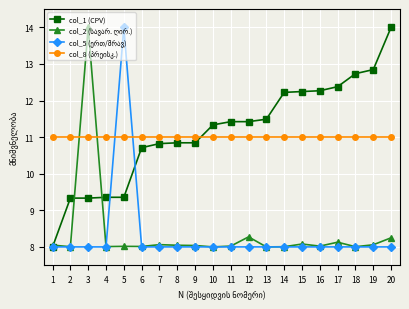

What is the value of the col_1 (CPV) point at the 12th from the left?

11.4